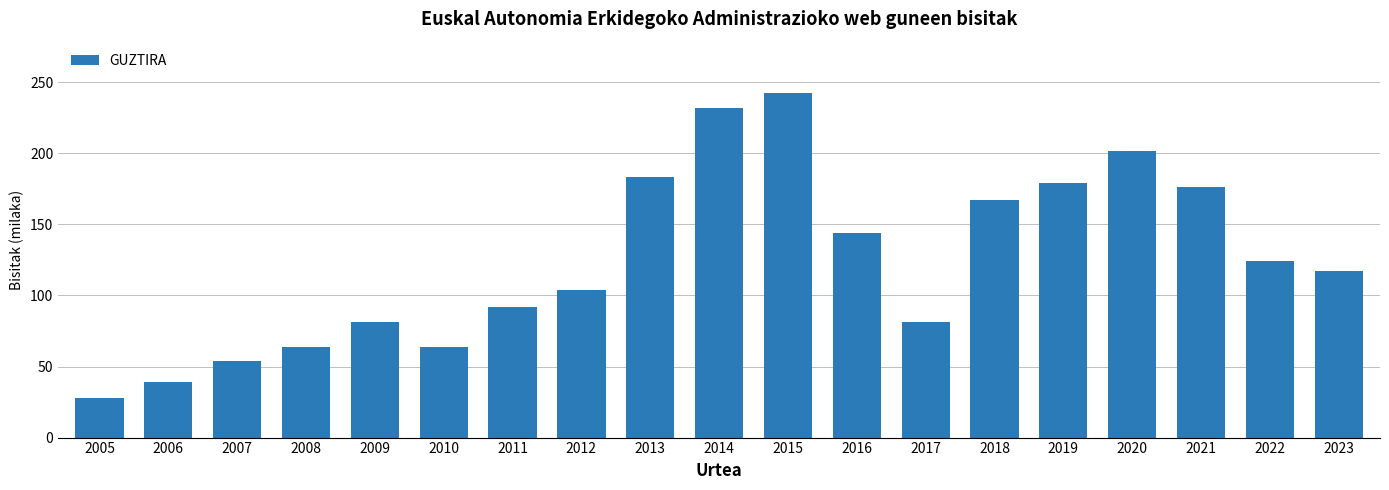

Which label corresponds to the smallest value in the chart?

2005